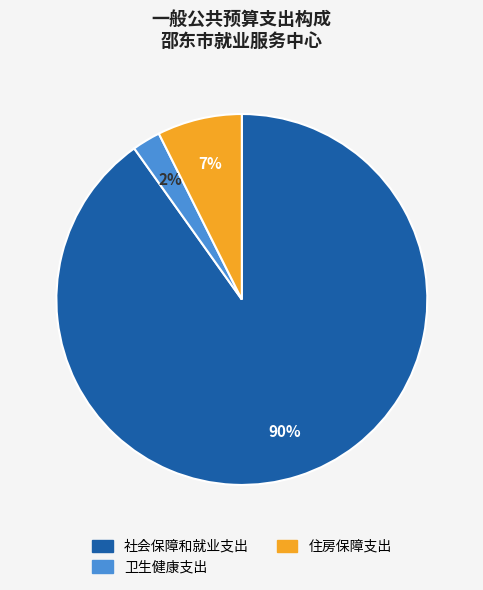

Is it true that 卫生健康支出 is 2% of the pie?

True